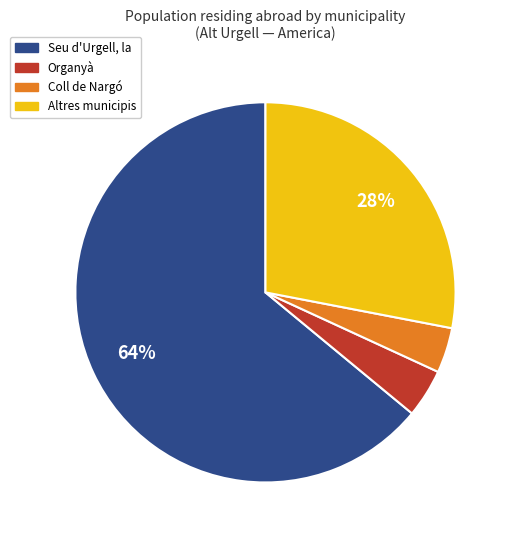

To the nearest percent, what is the average slice percentage?

25%